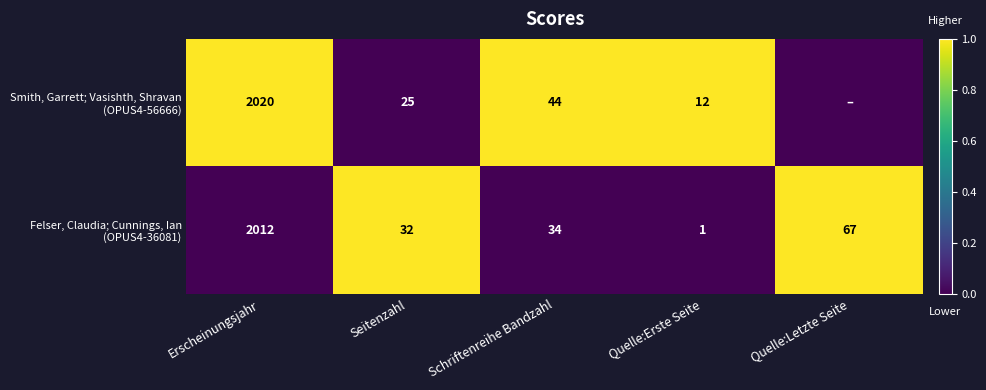

At how many categories does at least one series exceed 0?

5